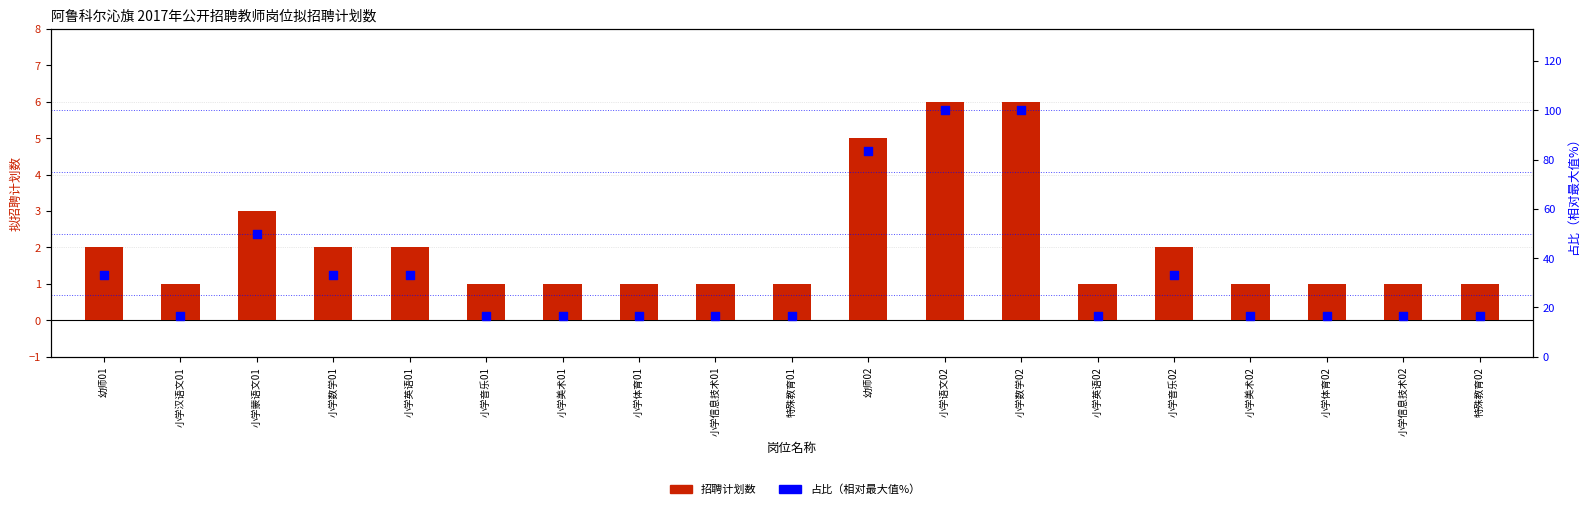

Is the value of 占比（相对最大值%） at 小学数学02 greater than the value of 招聘计划数 at 小学英语01?

Yes